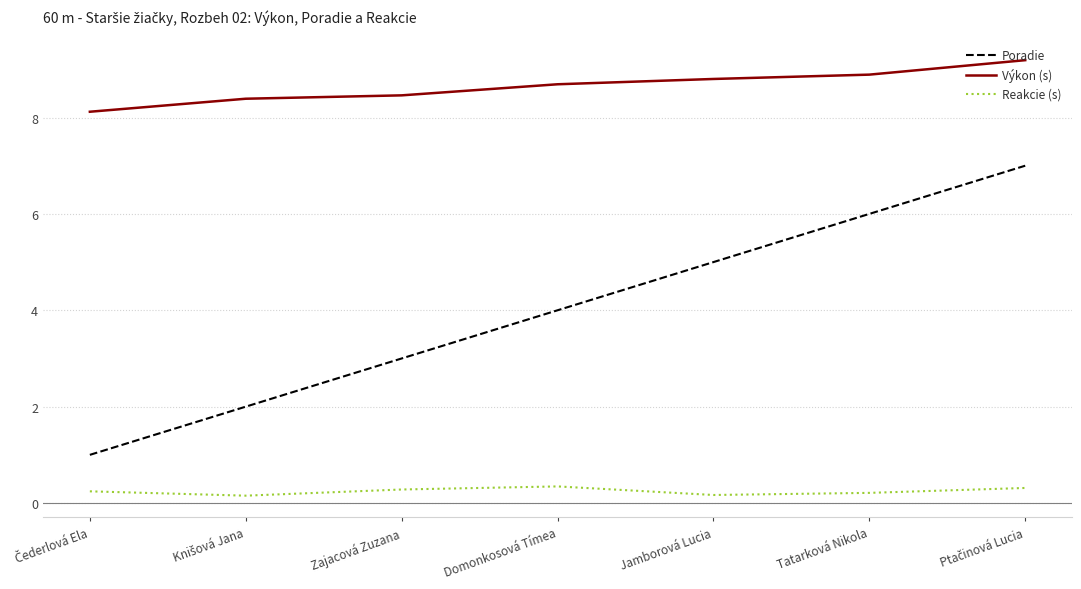

Which series has the largest total across all categories?

Výkon (s)